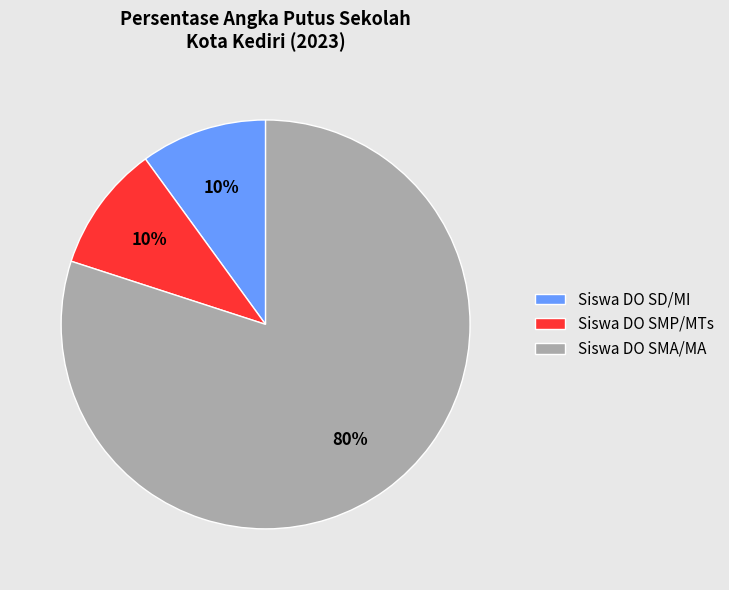

Which slice represents more than half of the pie?

Siswa DO SMA/MA